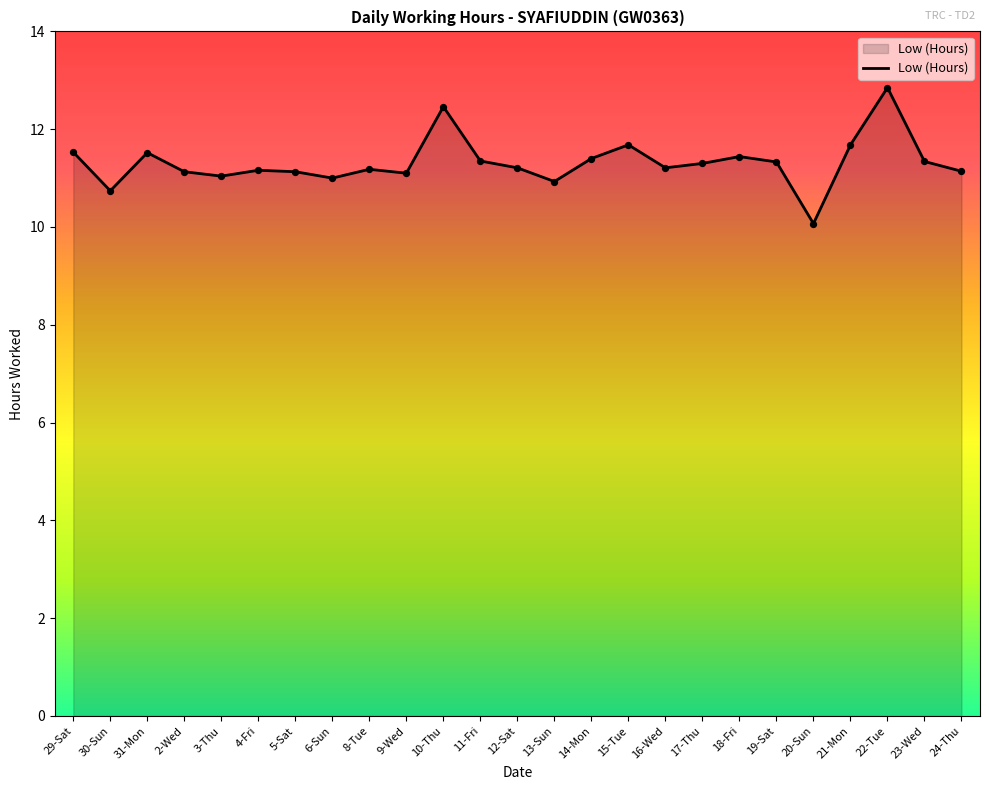

What is the change in value from 3-Thu to 20-Sun?

-1.0